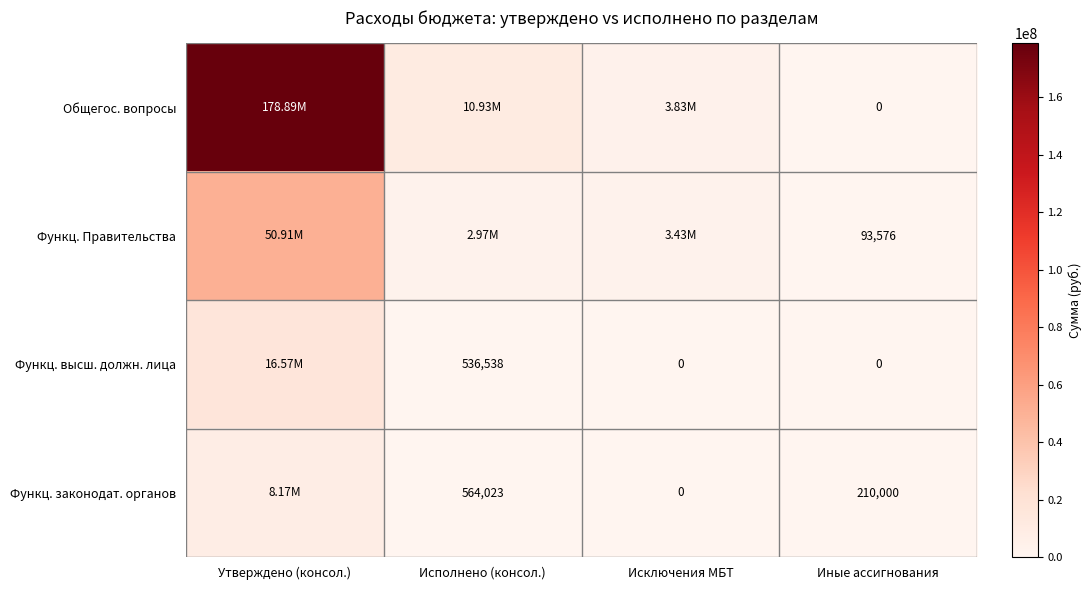

List the series in order of their peak value, highest first.

Общегос. вопросы, Функц. Правительства, Функц. высш. должн. лица, Функц. законодат. органов